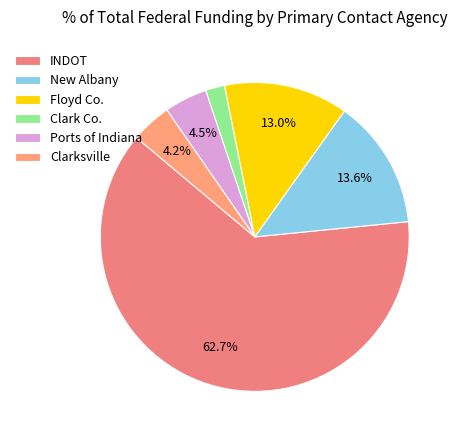

To the nearest percent, what percentage of the pie is New Albany?

14%